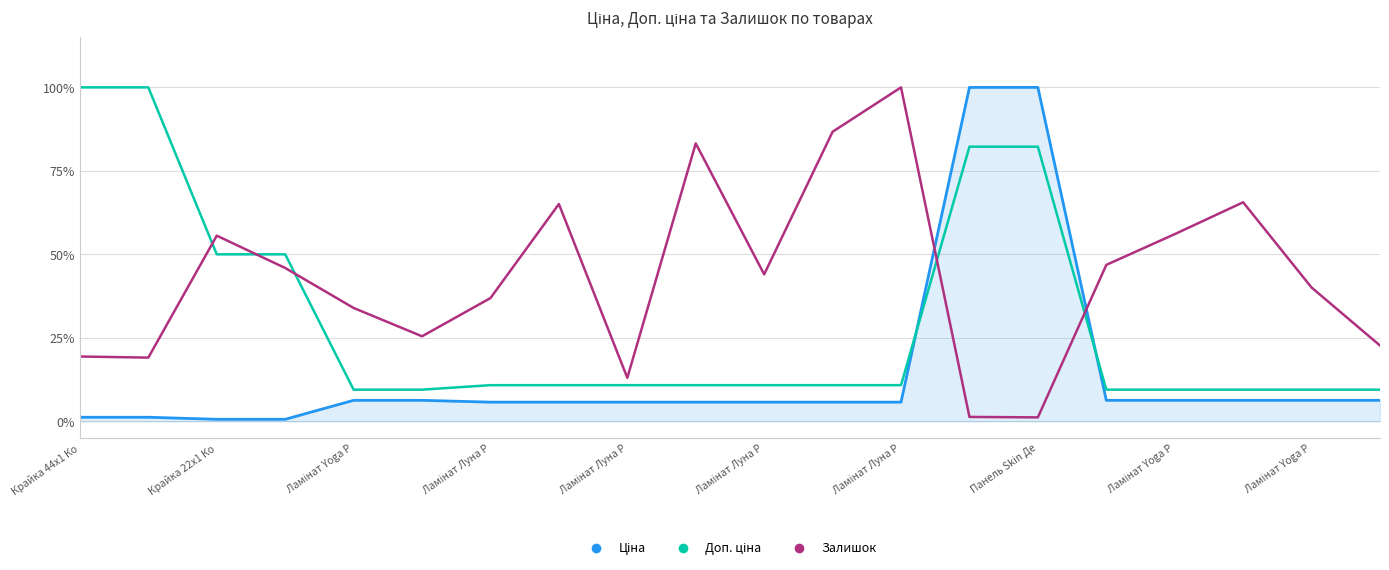

Rank the series by their maximum value, from lowest to highest.

Ціна, Доп. ціна, Залишок